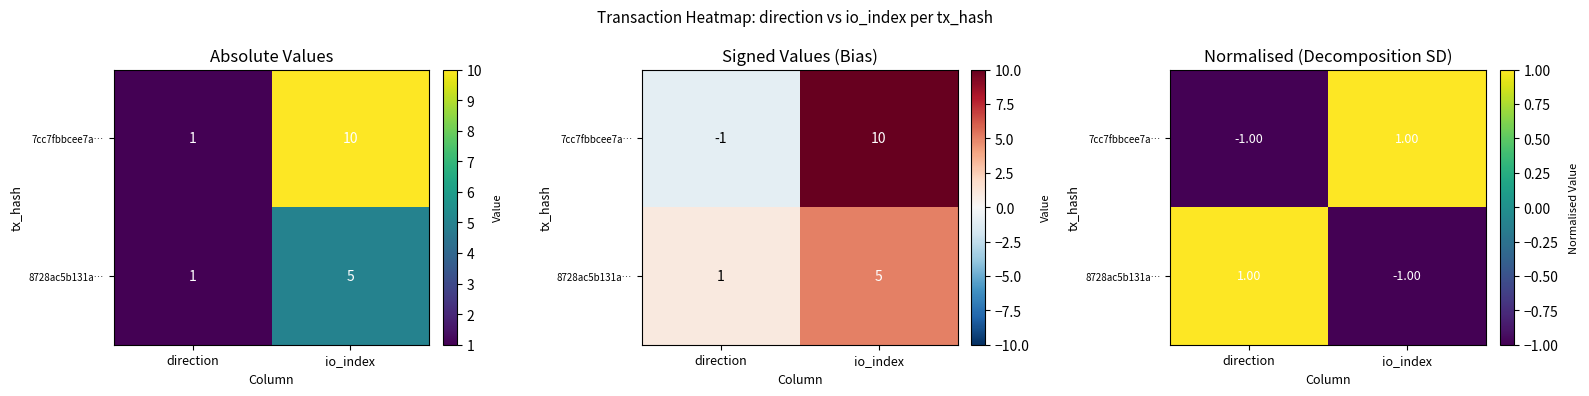

The value of 7cc7fbbcee7a… at direction is -1. True or false?

True